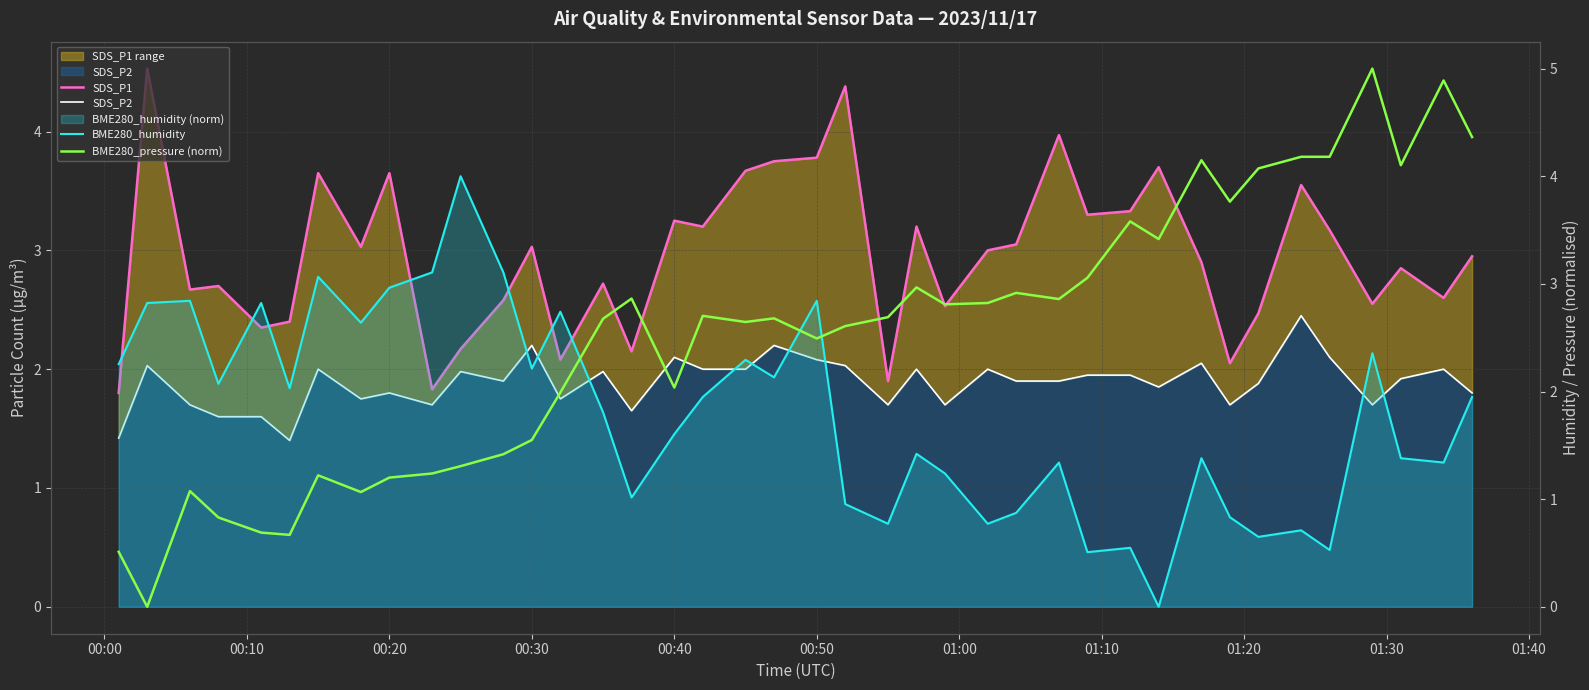

Reading left to right, extract all data points from this chart.

SDS_P1: 1.8	4.5	2.7	2.7	2.4	2.4	3.6	3.0	3.6	1.8	2.2	2.6	3.0	2.1	2.7	2.1	3.2	3.2	3.7	3.8	3.8	4.4	1.9	3.2	2.5	3.0	3.0	4.0	3.3	3.3	3.7	2.9	2.0	2.5	3.5	3.2	2.5	2.9	2.6	3.0
SDS_P2: 1.4	2.0	1.7	1.6	1.6	1.4	2.0	1.8	1.8	1.7	2.0	1.9	2.2	1.8	2.0	1.6	2.1	2.0	2.0	2.2	2.1	2.0	1.7	2.0	1.7	2.0	1.9	1.9	1.9	1.9	1.9	2.0	1.7	1.9	2.5	2.1	1.7	1.9	2.0	1.8
BME280_humidity: 2.3	2.8	2.8	2.1	2.8	2.0	3.1	2.6	3.0	3.1	4.0	3.1	2.2	2.7	1.8	1.0	1.6	1.9	2.3	2.1	2.8	1.0	0.8	1.4	1.2	0.8	0.9	1.3	0.5	0.5	0.0	1.4	0.8	0.6	0.7	0.5	2.4	1.4	1.3	1.9
BME280_pressure (norm): 0.5	0.0	1.1	0.8	0.7	0.7	1.2	1.1	1.2	1.2	1.3	1.4	1.5	2.0	2.7	2.9	2.0	2.7	2.6	2.7	2.5	2.6	2.7	3.0	2.8	2.8	2.9	2.9	3.1	3.6	3.4	4.1	3.8	4.1	4.2	4.2	5.0	4.1	4.9	4.4